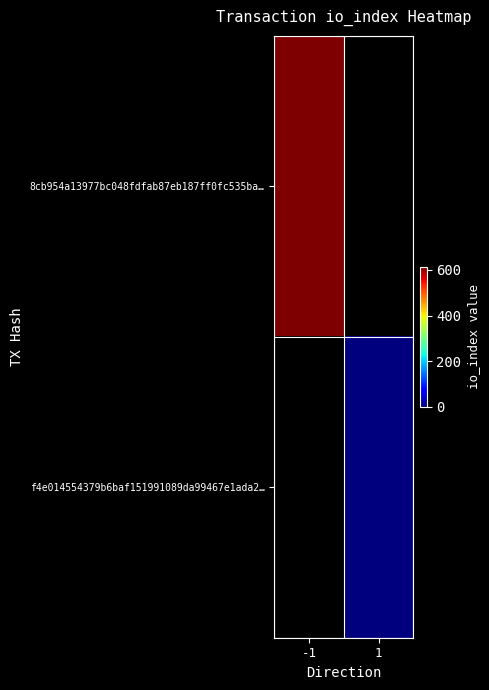

Which series has the widest spread of values?

8cb954a13977bc048fdfab87eb187ff0fc535ba…